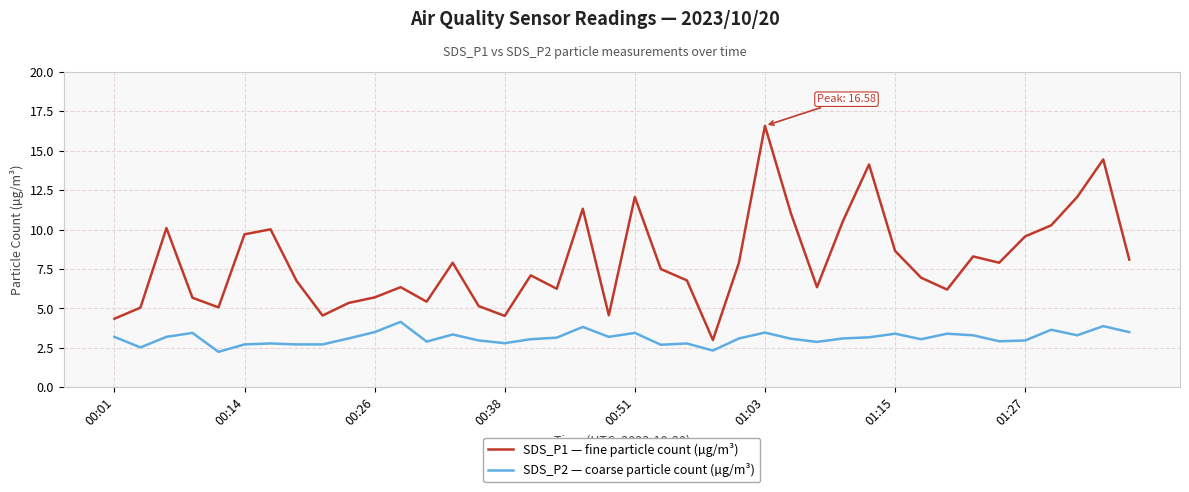

What is the difference between the maximum and minimum values in the SDS_P2 — coarse particle count (µg/m³) series?

1.9